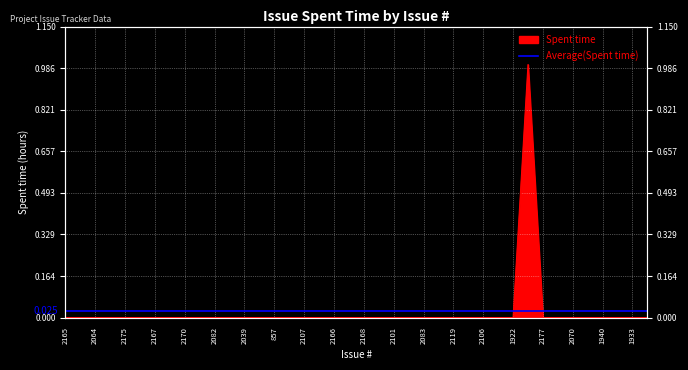

The chart shows a value of 1 at 852. True or false?

False